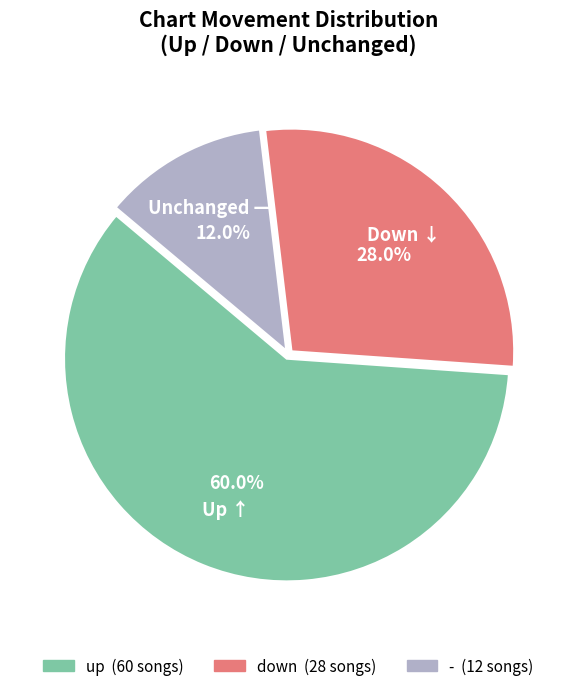

Approximately how many times larger is the value at up compared to -?

5.0